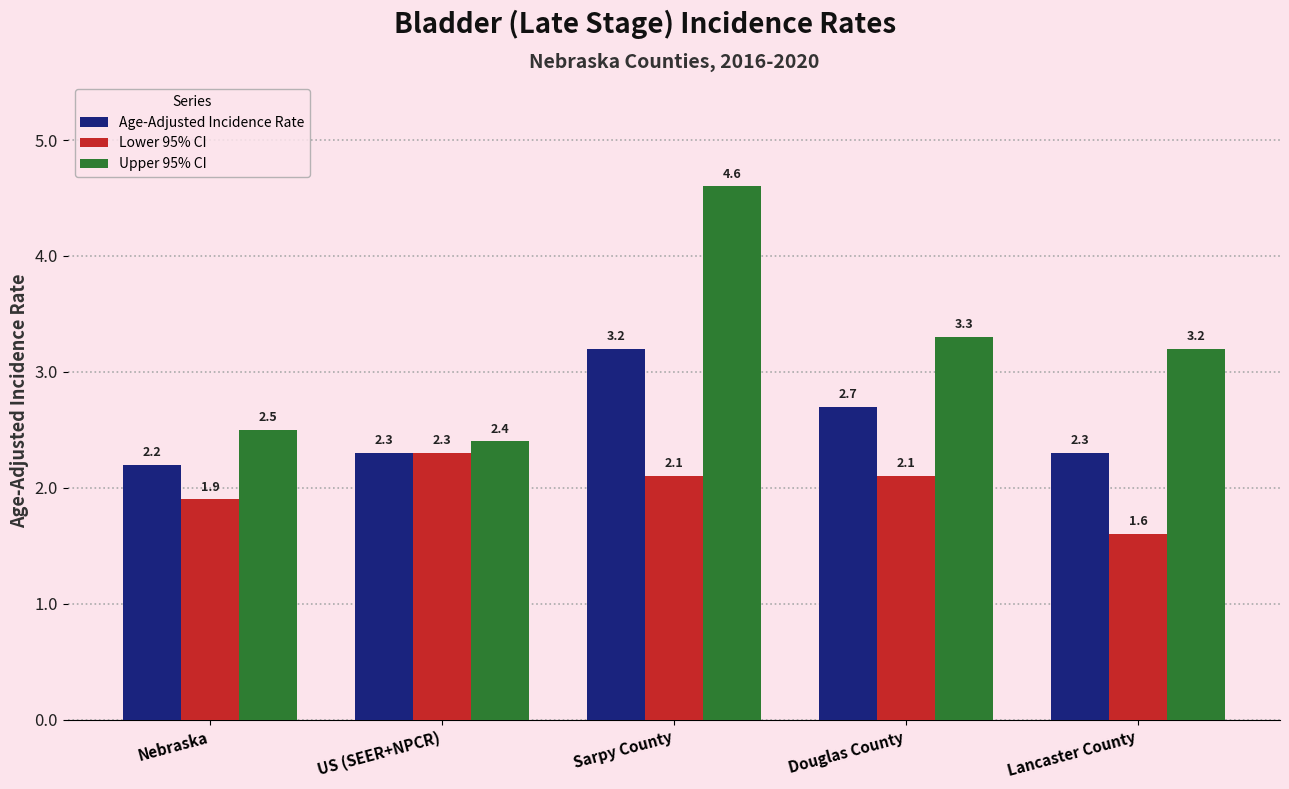

Which series has the largest total across all categories?

Upper 95% CI